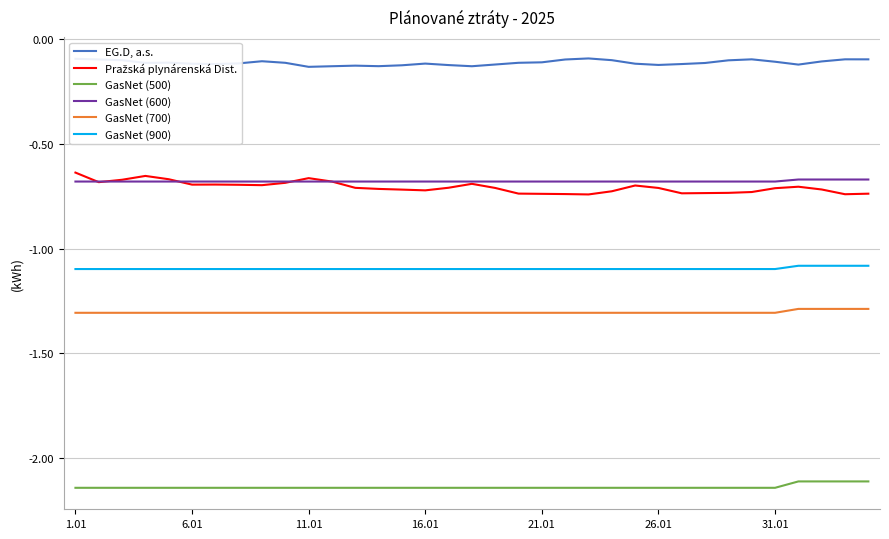

Which series has the largest total across all categories?

EG.D, a.s.